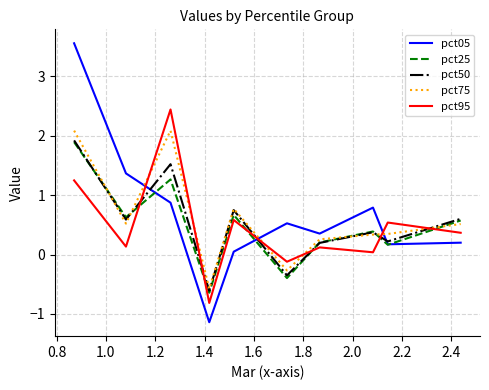

Which series has the largest range (max minus min)?

pct05